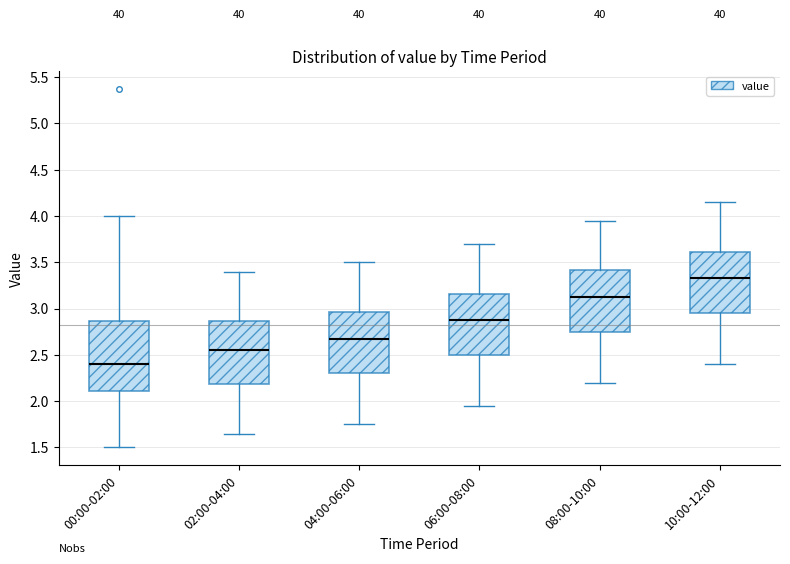

Comparing the boxes themselves (not the whiskers), which one is the tallest?

00:00-02:00